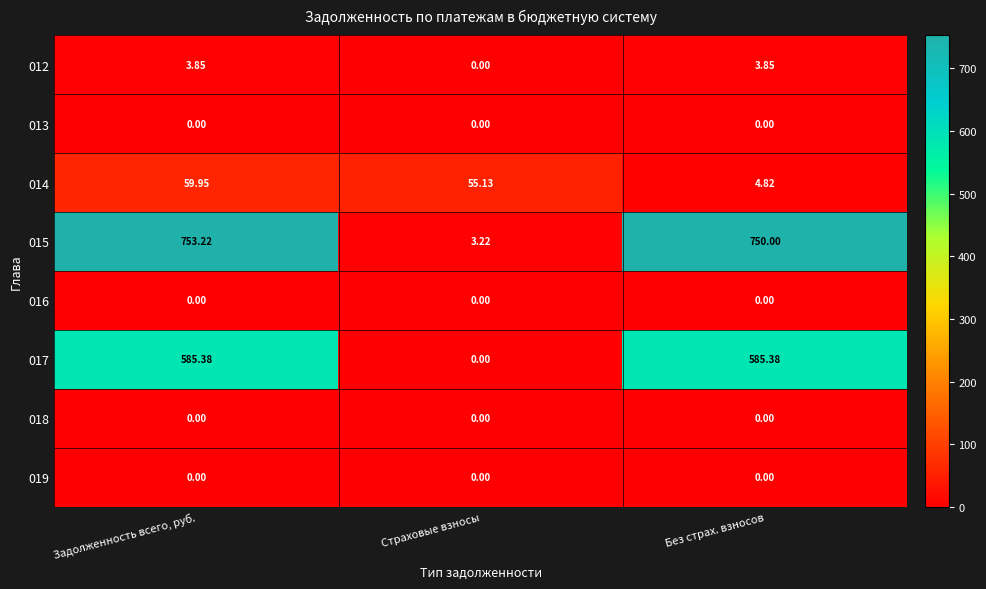

Which category has the highest value across all series?

Задолженность всего, руб.